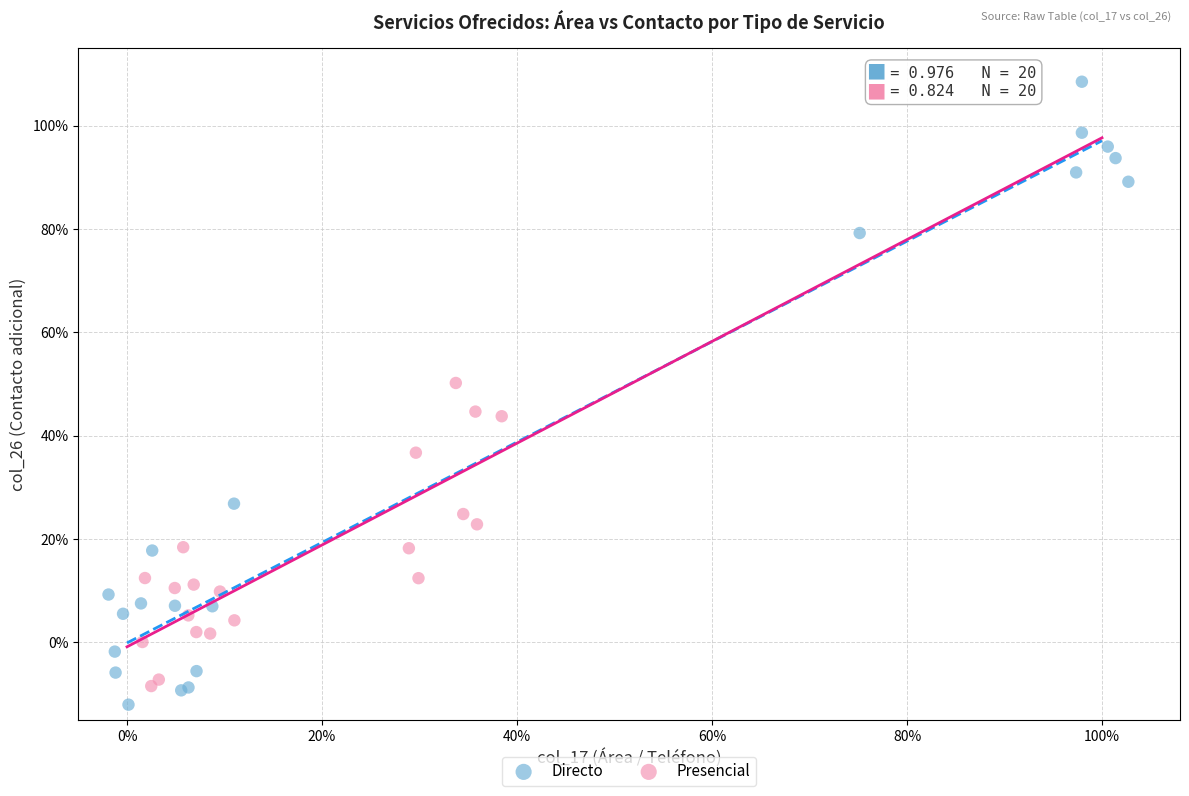

Which series reaches the minimum Y coordinate?

Directo